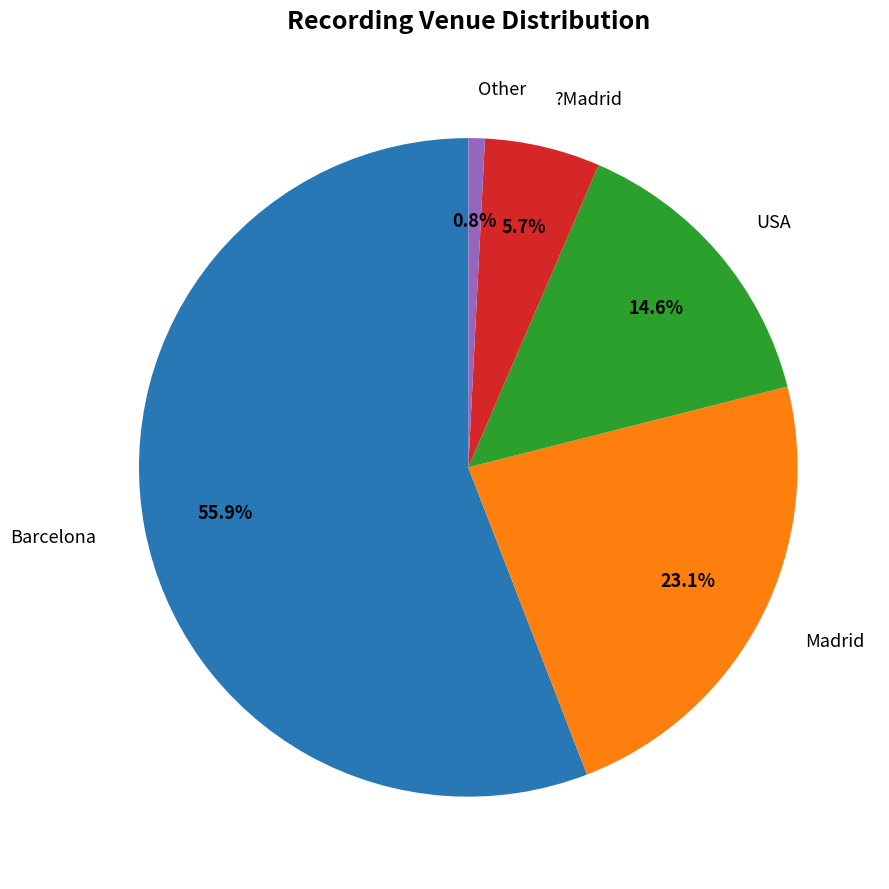

What percentage do Madrid and Other together represent?

23.9%